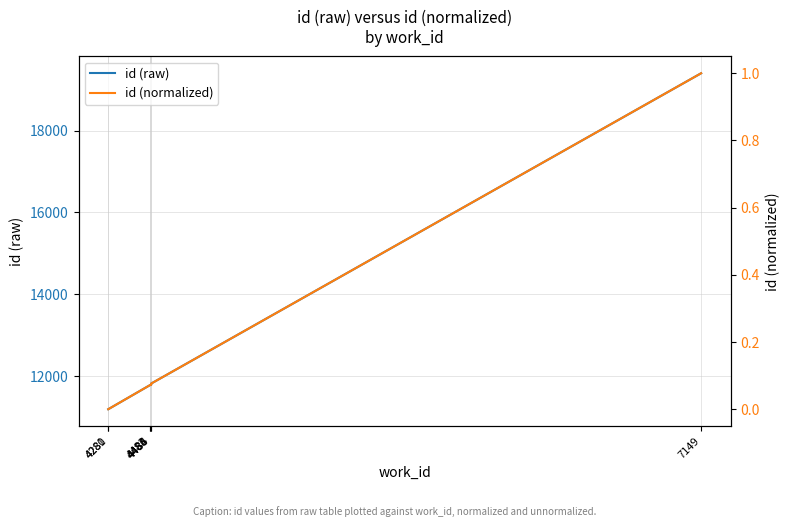

What is the difference between the id (raw) values at 4486 and 4281?

592.0